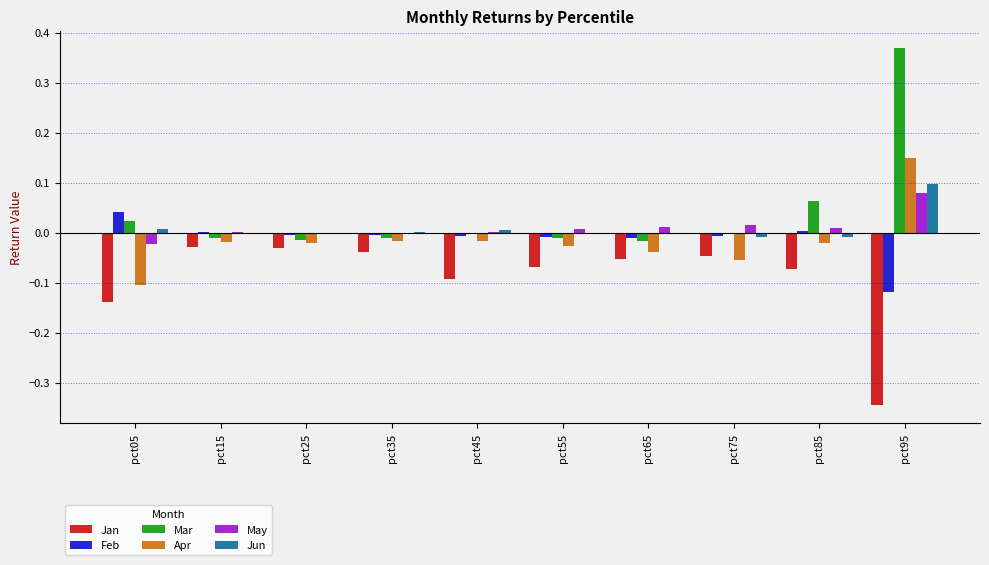

At which category is the sum across all series the highest?

pct95